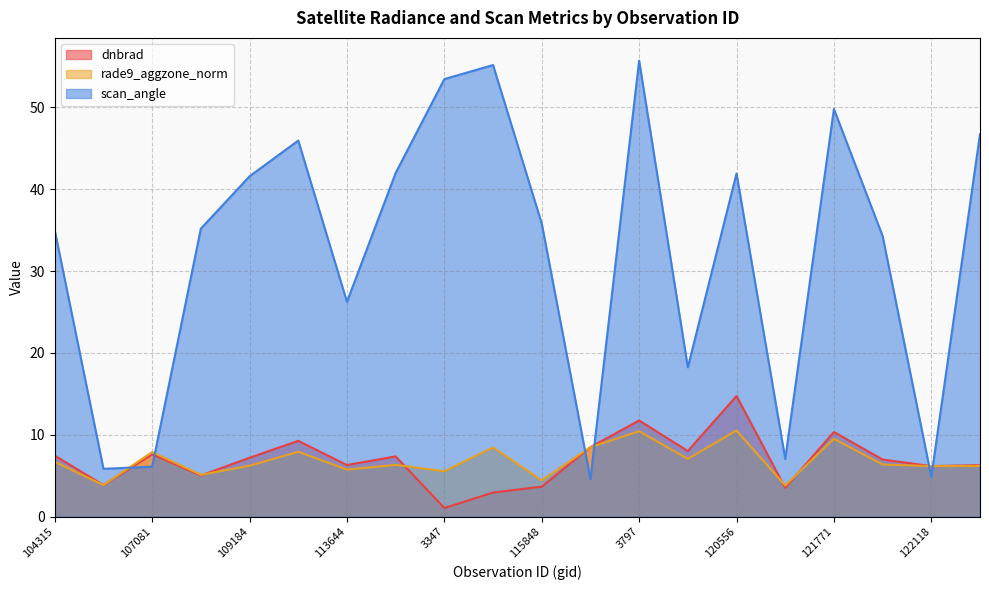

List the series in order of their peak value, lowest first.

rade9_aggzone_norm, dnbrad, scan_angle